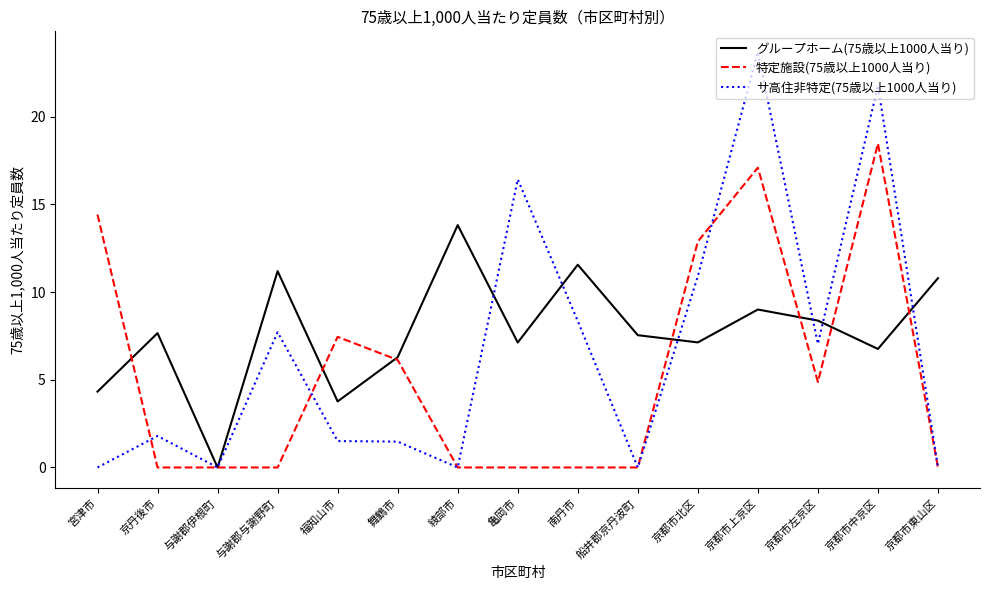

True or false: 特定施設(75歳以上1000人当り) and グループホーム(75歳以上1000人当り) intersect in this chart.

True